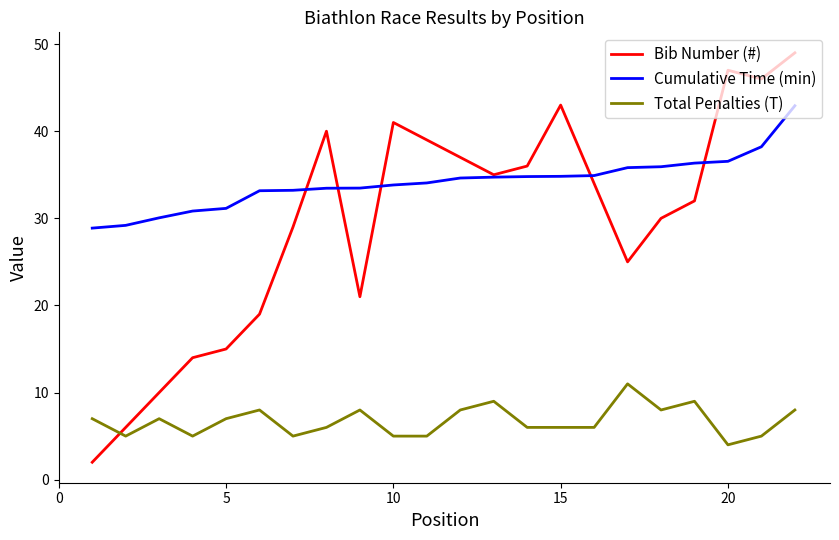

Which series has the widest spread of values?

Bib Number (#)